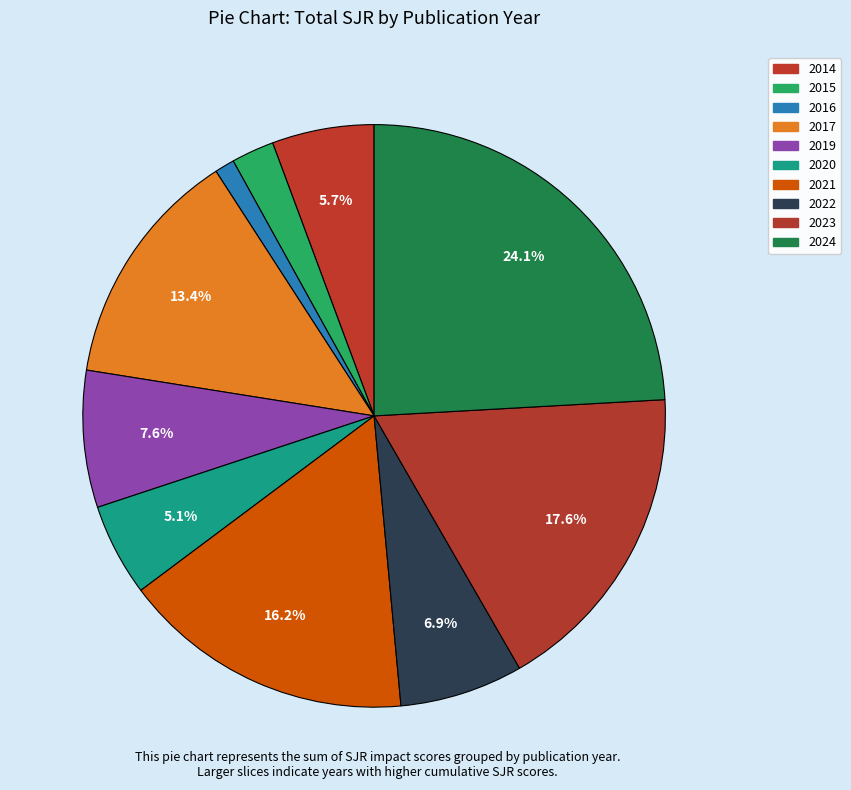

Count the number of slices in the pie.

10